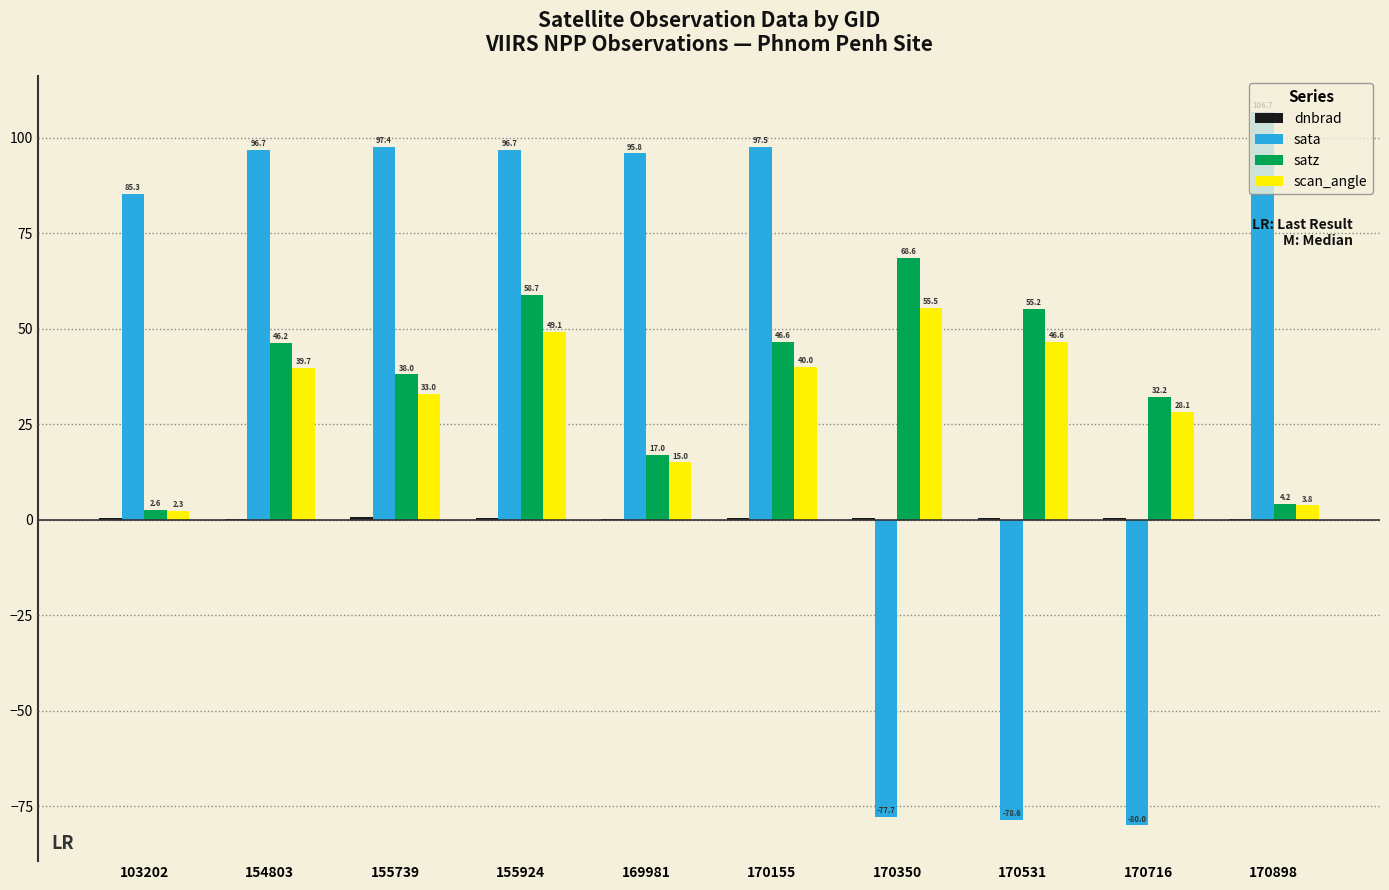

Is it true that sata equals -55.1 at 170716?

False